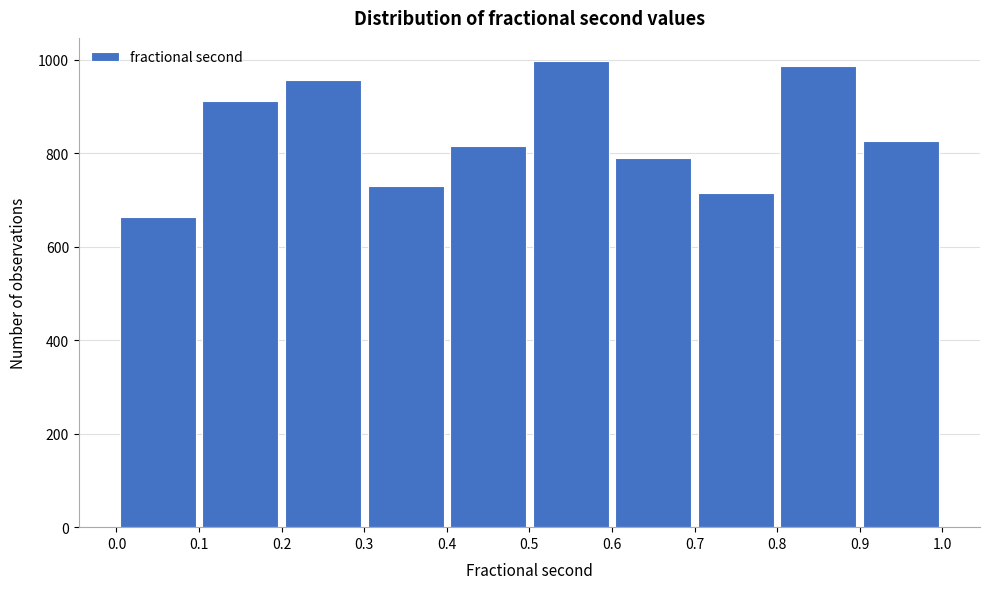

What is the height of the bar covering 0.6 to 0.7 on the x-axis? The values are not printed on the chart, so give them approximately, as read against the axis.

800